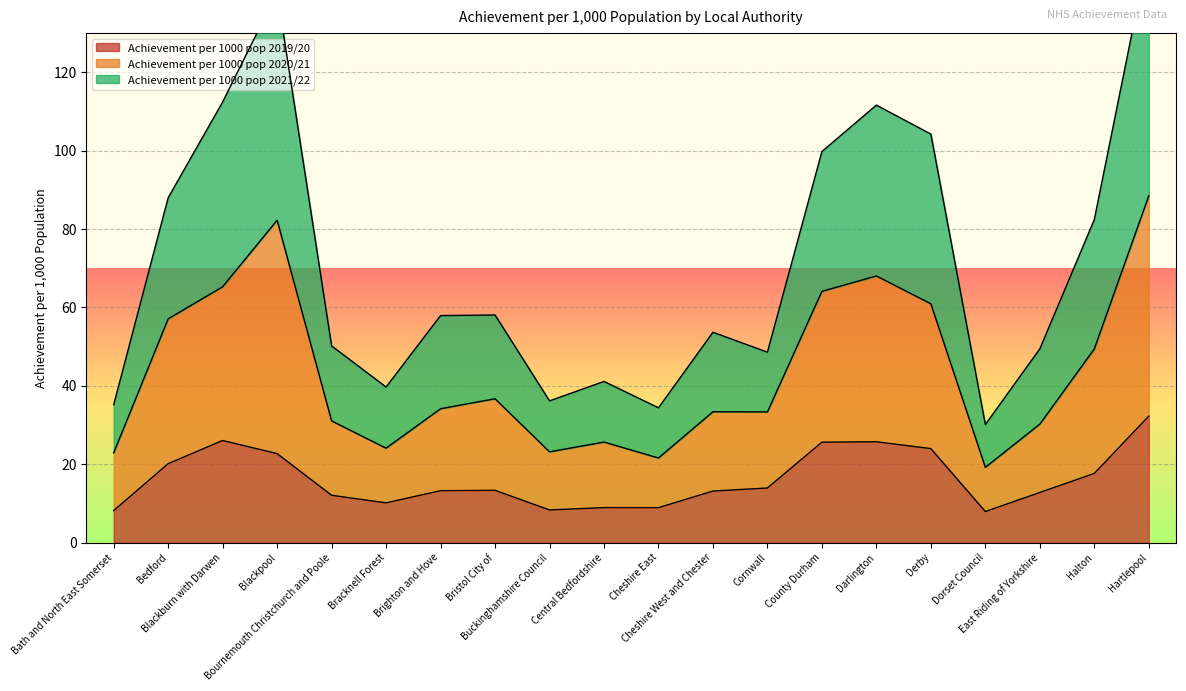

Between Central Bedfordshire and Cheshire East, which is larger?

Central Bedfordshire